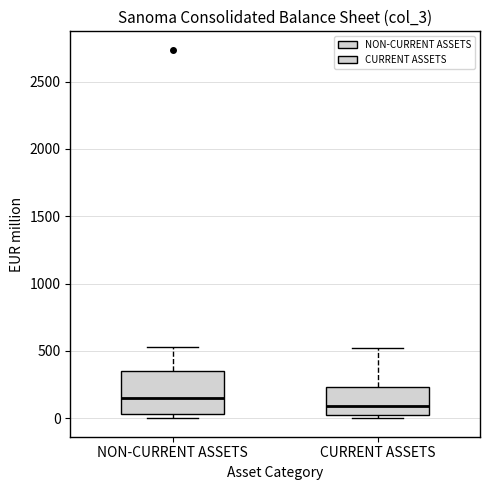

Reading left to right, transcribe this box plot: for each box, give where its median line is, the range the box spans, and where its two whiskers end, as read against the y-axis. The values are not printed on the chart, so give them approximately, as read against the axis.

NON-CURRENT ASSETS: median 150, box 50 to 350, whiskers 0 to 550
CURRENT ASSETS: median 100, box 50 to 250, whiskers 0 to 500